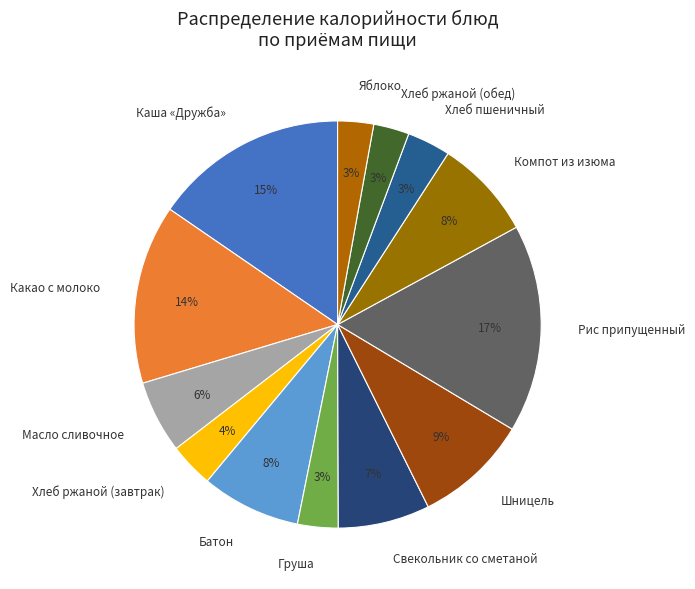

Is there a majority slice in this chart?

No